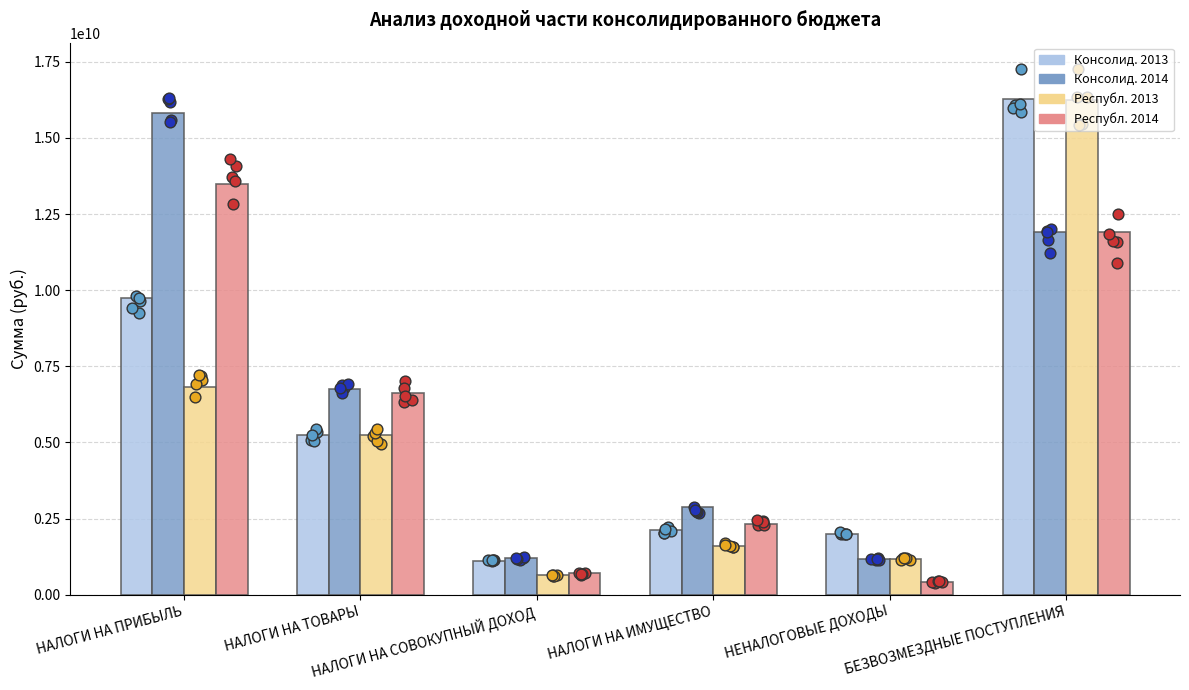

At which category is the sum across all series the highest?

БЕЗВОЗМЕЗДНЫЕ ПОСТУПЛЕНИЯ